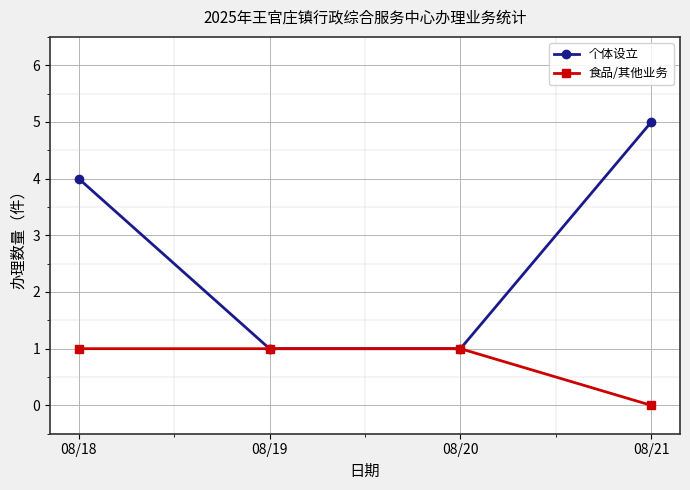

The value of 食品/其他业务 at 08/21 is -1. True or false?

False